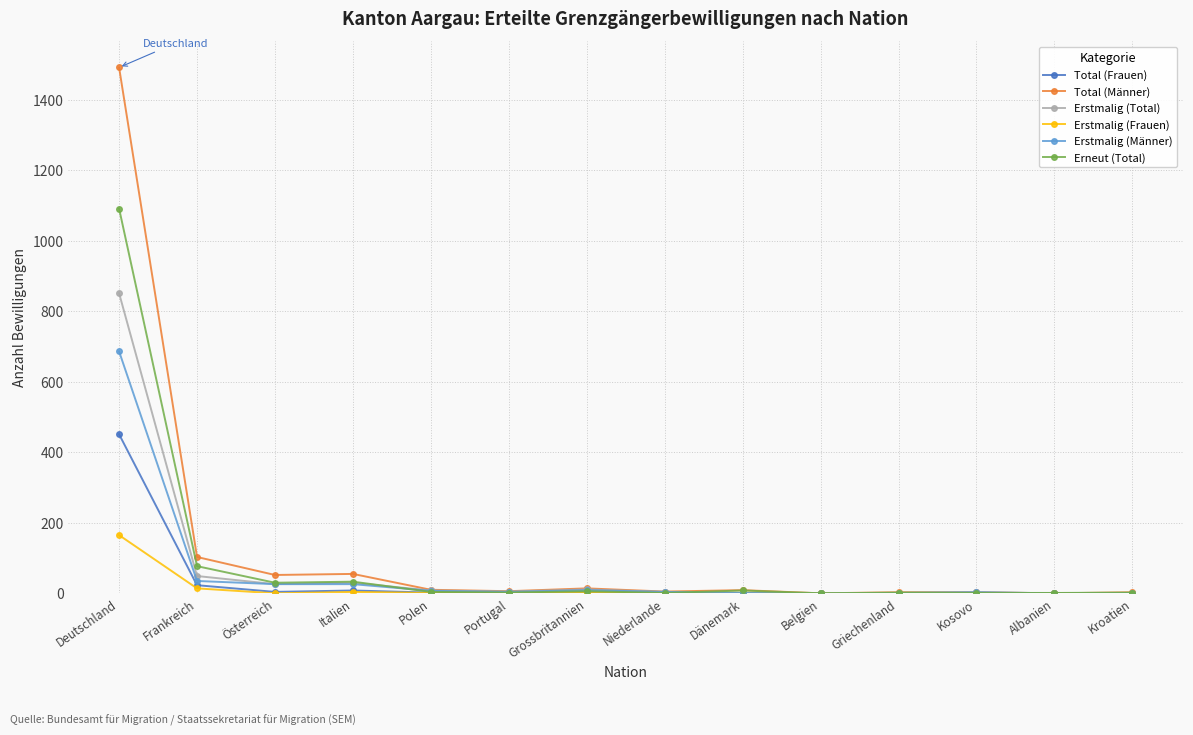

What is the value of the Total (Frauen) point at the 5th from the left?

2